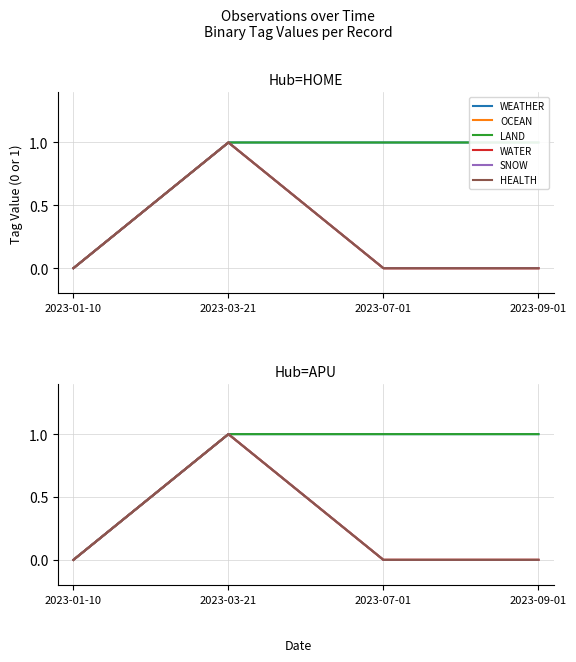

Reading right to left, extract all data points from this chart.

WEATHER: 2023-09-01=1	2023-07-01=1	2023-03-21=1	2023-01-10=0
OCEAN: 2023-09-01=0	2023-07-01=0	2023-03-21=1	2023-01-10=0
LAND: 2023-09-01=1	2023-07-01=1	2023-03-21=1	2023-01-10=0
WATER: 2023-09-01=0	2023-07-01=0	2023-03-21=1	2023-01-10=0
SNOW: 2023-09-01=0	2023-07-01=0	2023-03-21=1	2023-01-10=0
HEALTH: 2023-09-01=0	2023-07-01=0	2023-03-21=1	2023-01-10=0